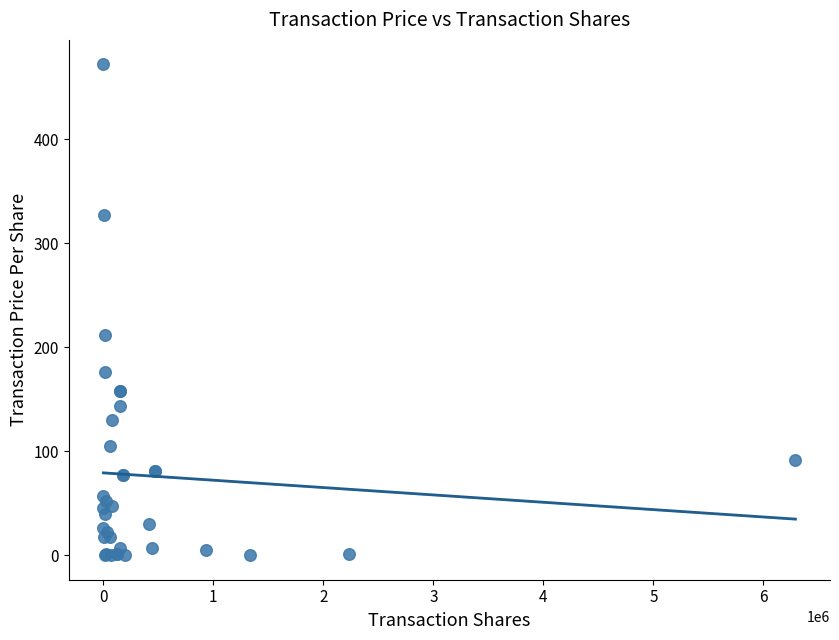

What Y value in the scatter plot is closest to 235?

211.6